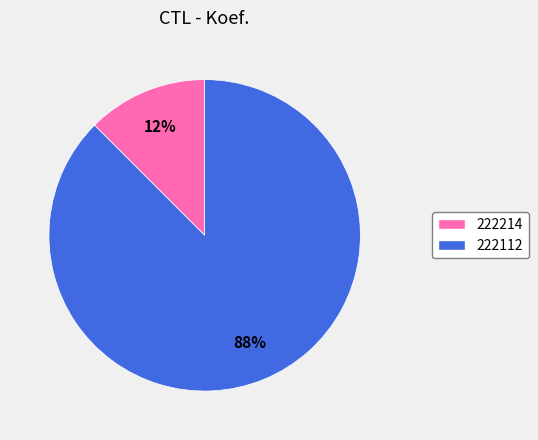

How many slices are in this pie chart?

2